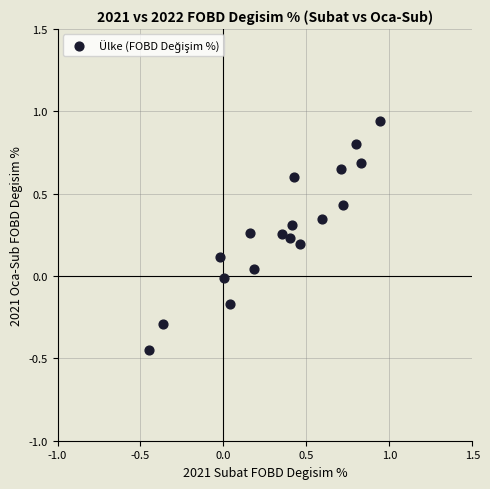

What is the range of Y values (max minus min)?

1.4